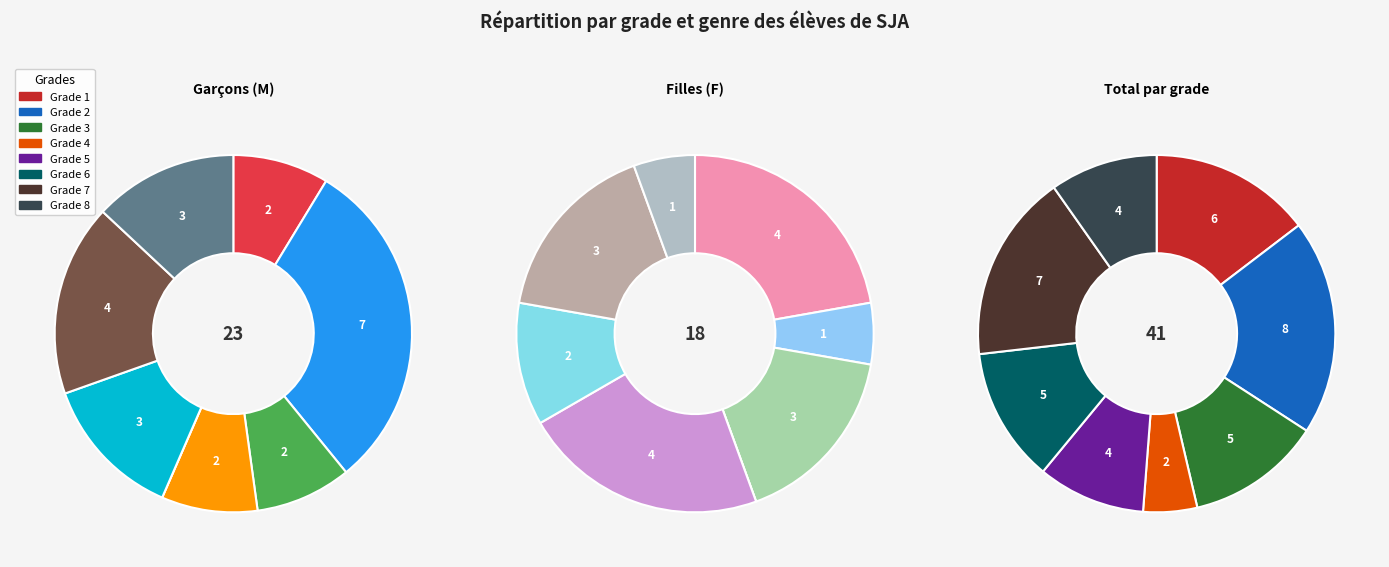

How many segments does this pie chart have?

8